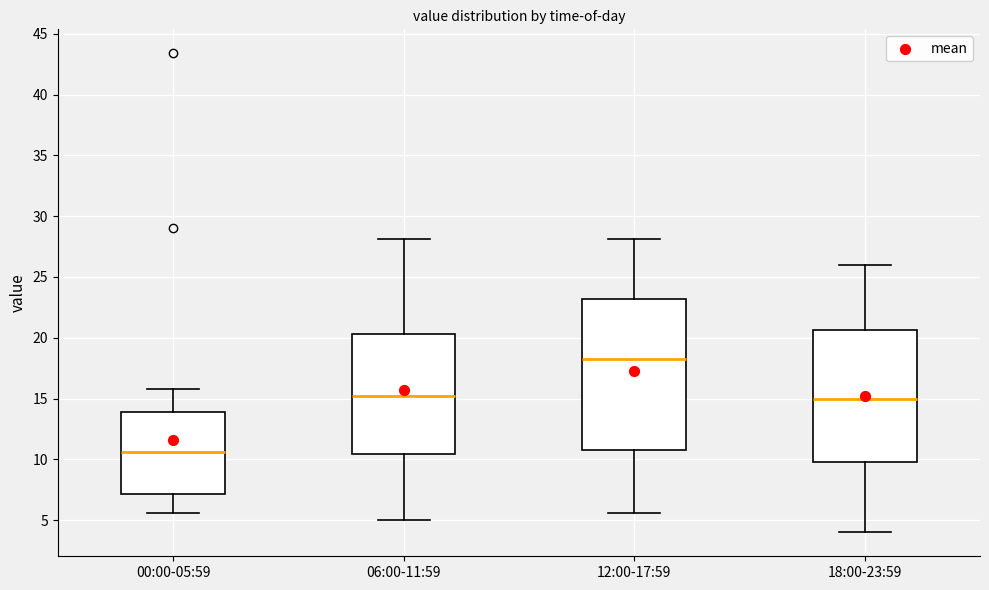

Comparing the boxes themselves (not the whiskers), which one is the tallest?

12:00-17:59